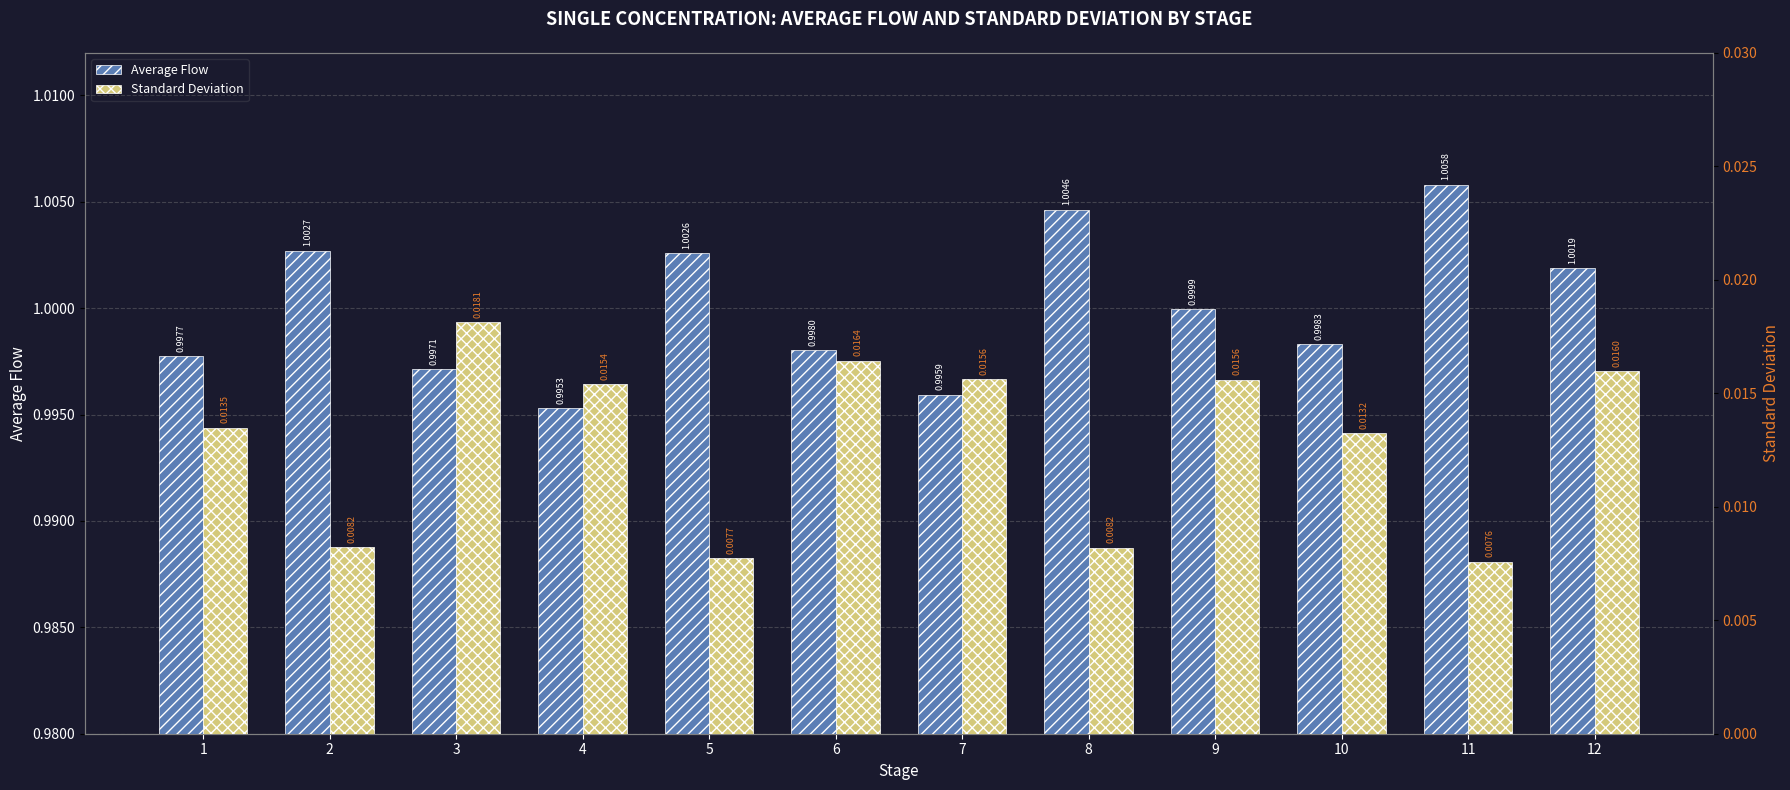

Between 7 and 4, which is larger?

7